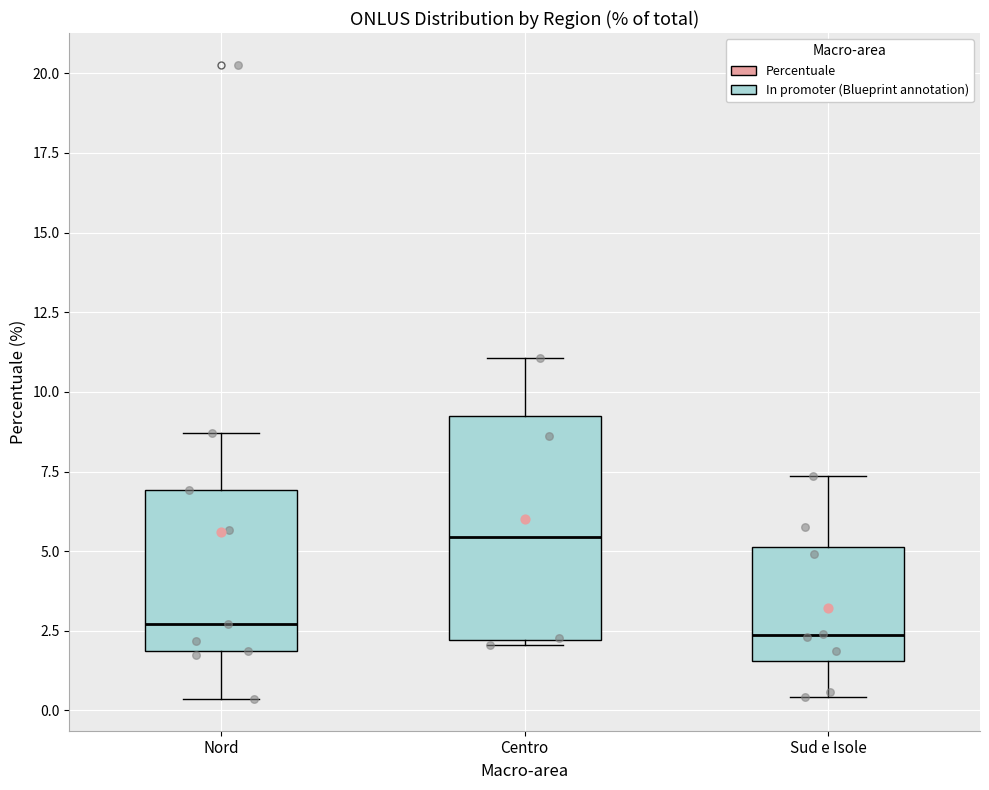

Reading left to right, read every box against the y-axis: the position of its median line, the range the box covers, and the ends of its whiskers. The values are not printed on the chart, so give them approximately, as read against the axis.

Nord: median 2.5, box 2.0 to 7.0, whiskers 0.5 to 8.5
Centro: median 5.5, box 2.0 to 9.0, whiskers 2.0 to 11.0
Sud e Isole: median 2.5, box 1.5 to 5.0, whiskers 0.5 to 7.5